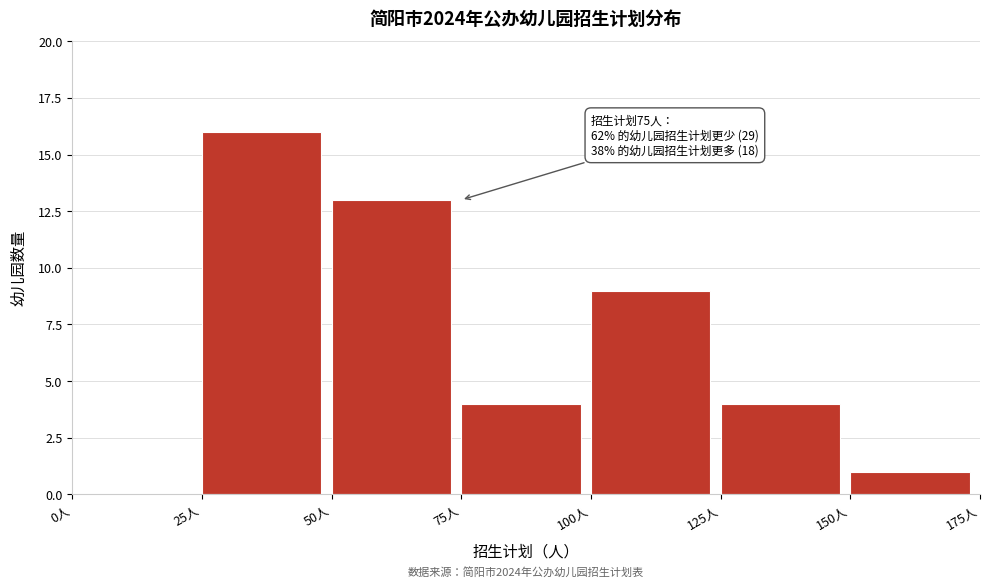

Which range on the x-axis has the tallest bar?

25 to 50